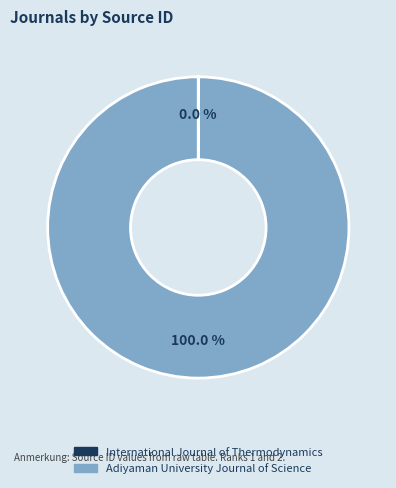

What is the majority slice?

Adiyaman University Journal of Science